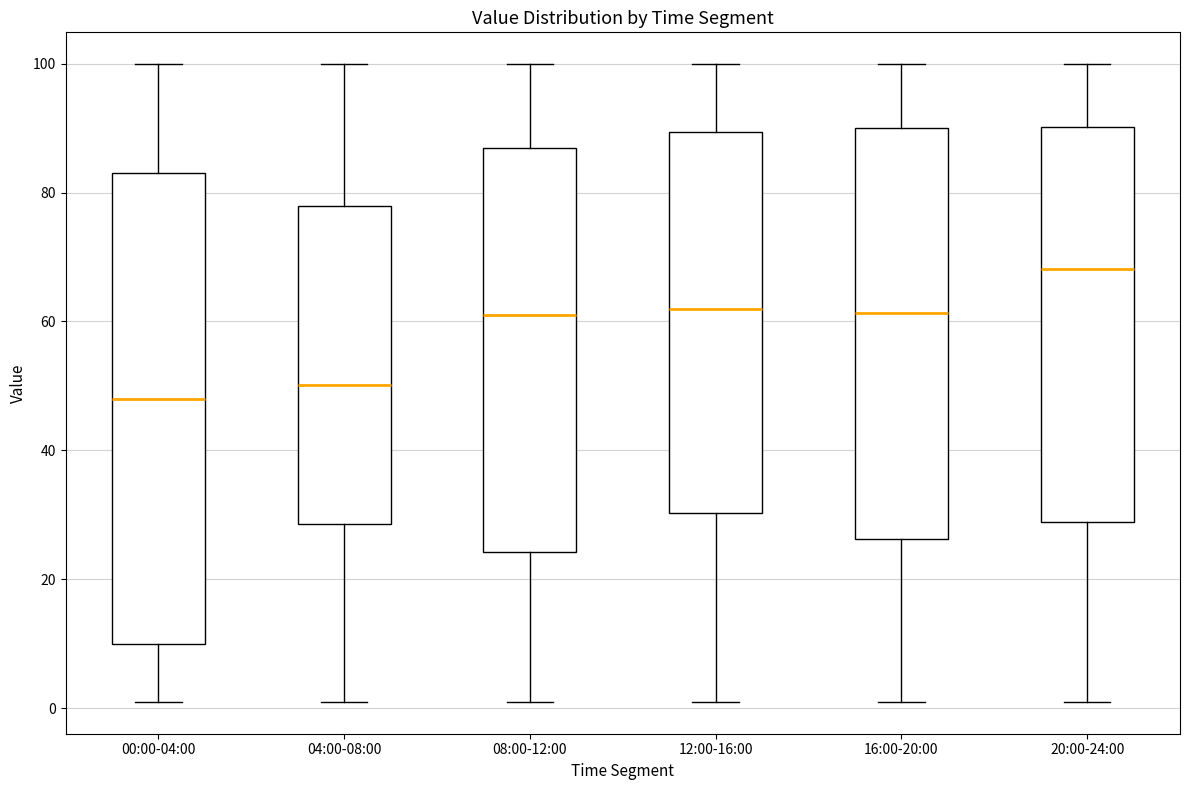

Where does the lower whisker of the box for 20:00-24:00 end on the y-axis? The values are not printed on the chart, so give them approximately, as read against the axis.

2